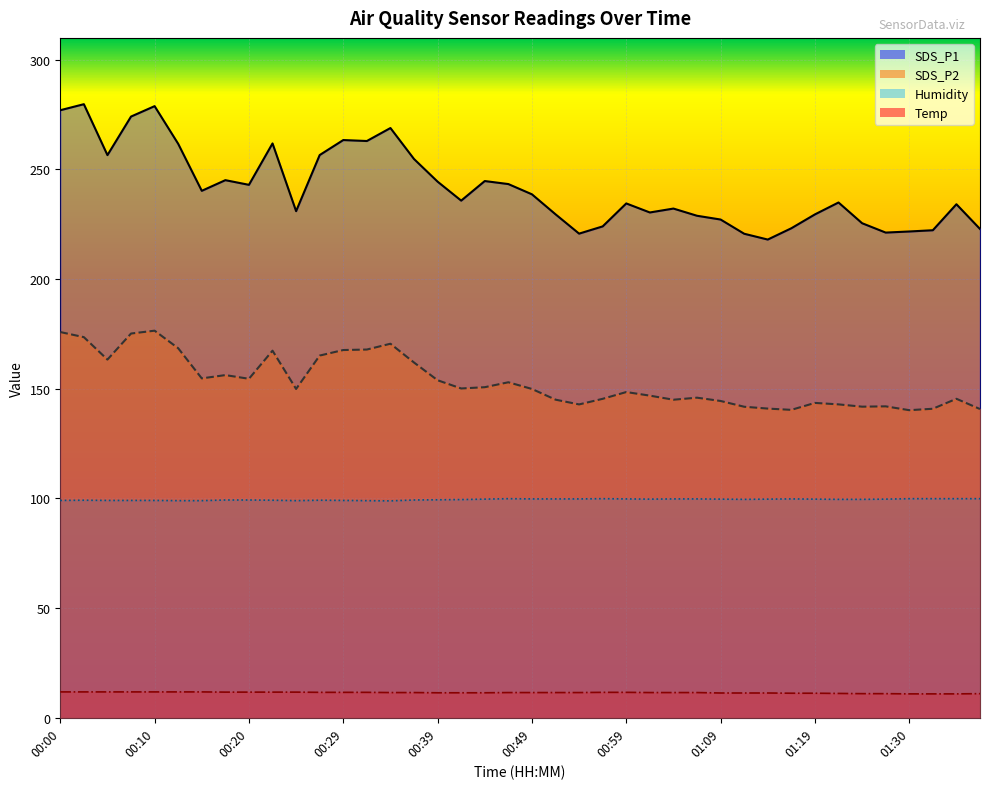

Between 00:00 and 00:54, which series saw the biggest shift?

SDS_P1